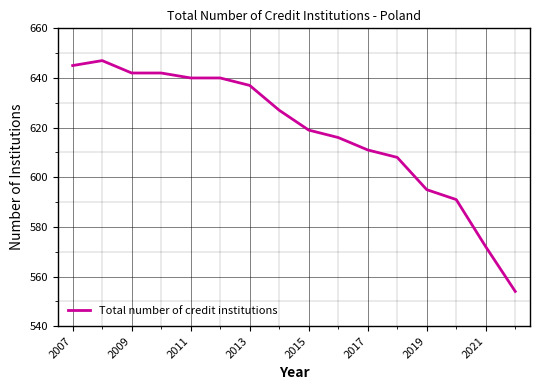

What is the maximum value shown in the chart?

647